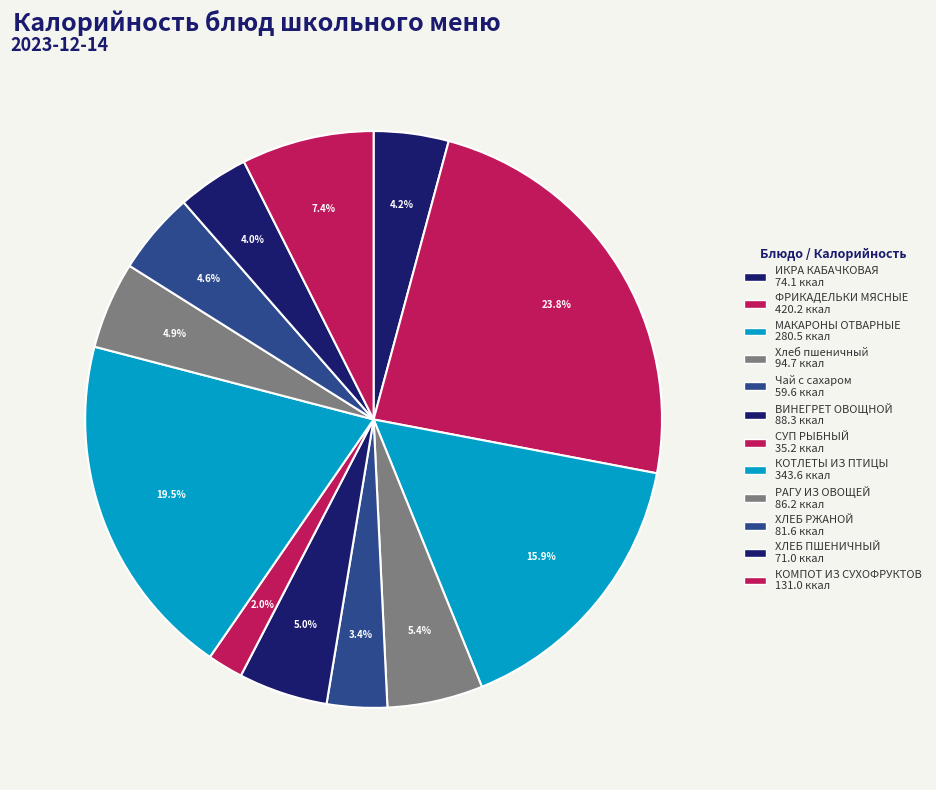

Count the number of slices in the pie.

12